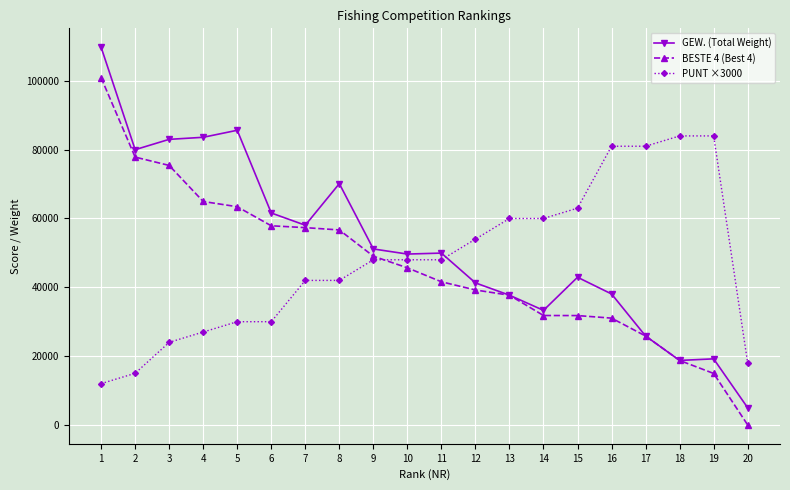

True or false: BESTE 4 (Best 4) has a value of 18279 at 4.

False